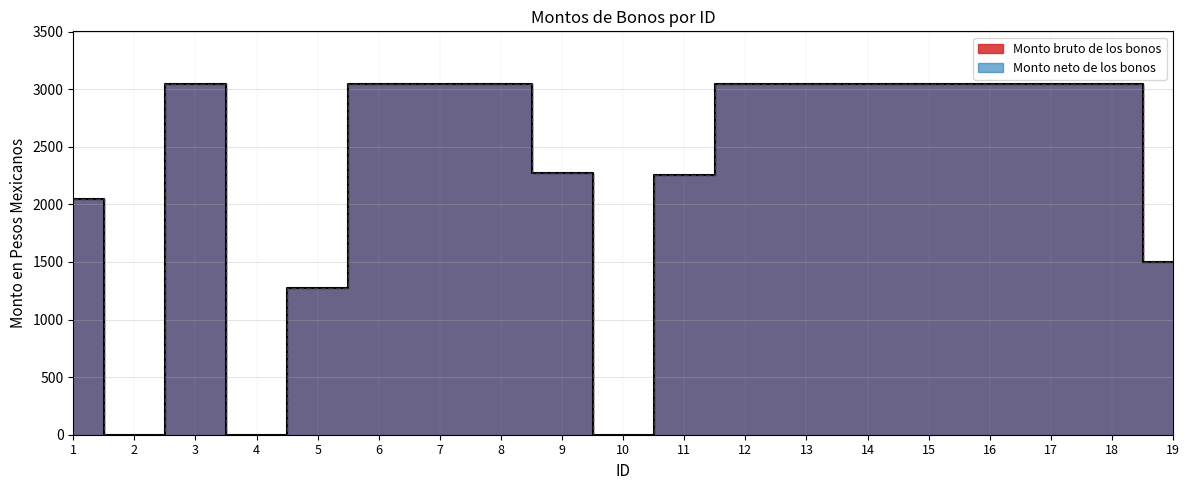

Between 7 and 14, which is larger?

7